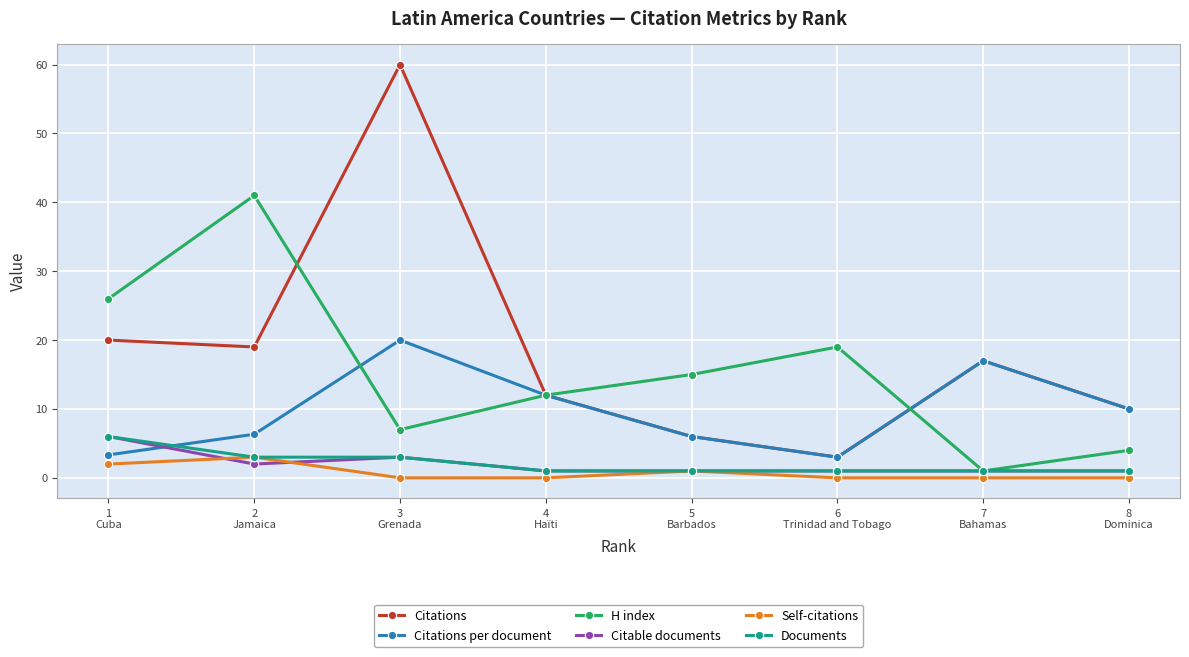

What position from the left is 7
Bahamas?

7